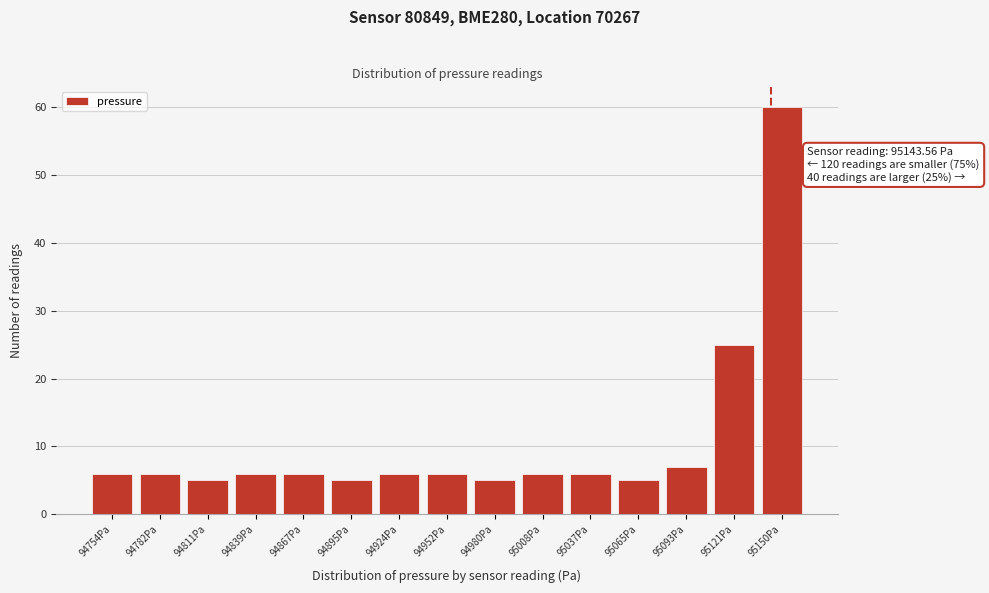

Which range on the x-axis has the tallest bar?

95135 to 95165